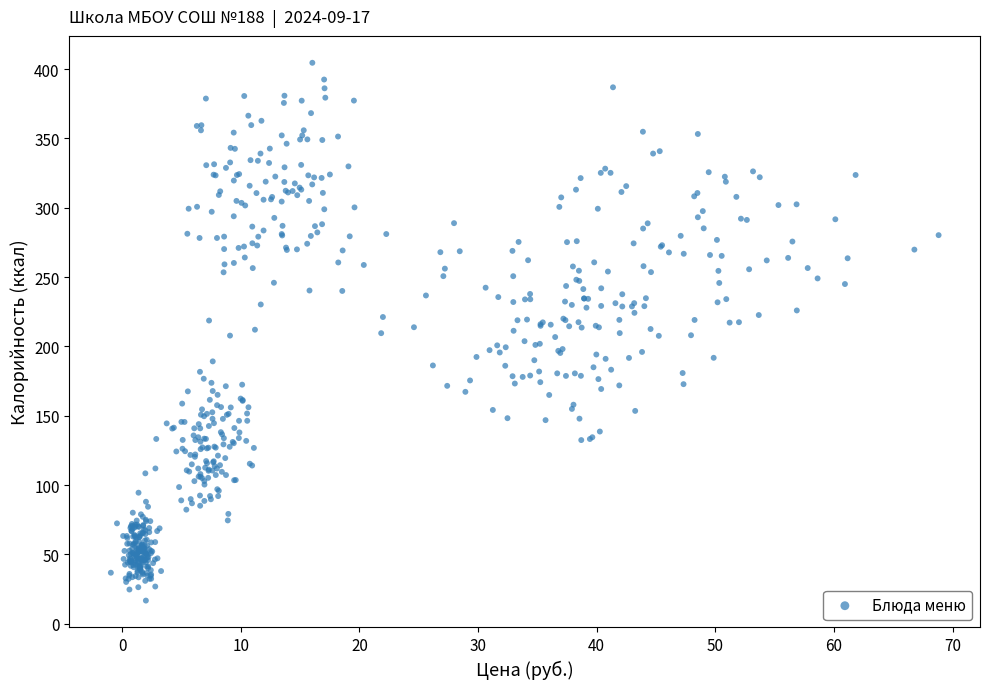

What is the range of Y values (max minus min)?

387.8